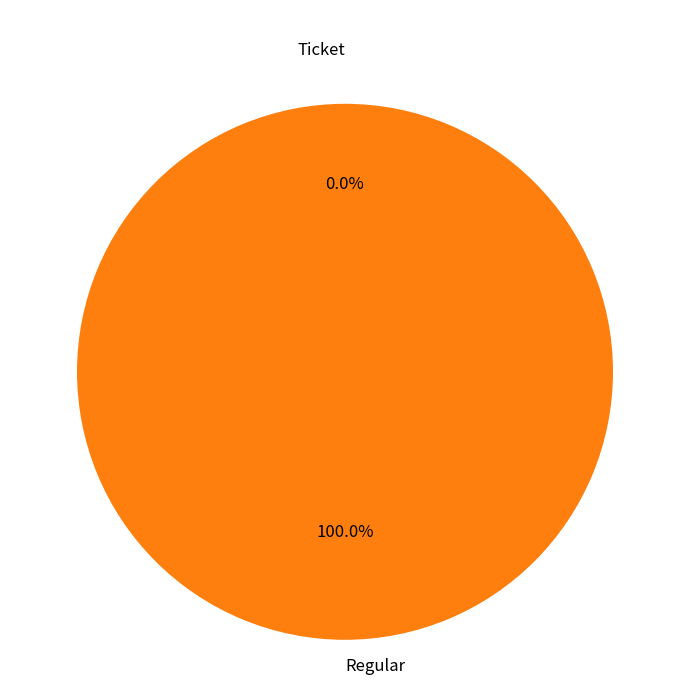

Is Ticket the majority of the pie?

No